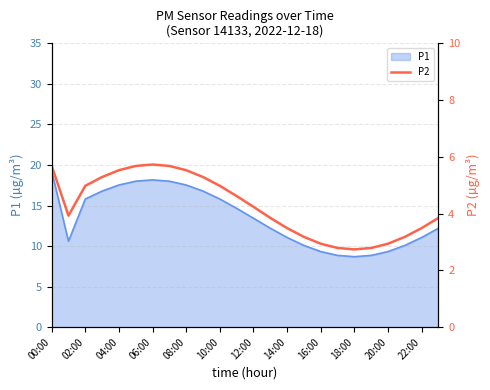

What is the minimum value for P1?

8.7